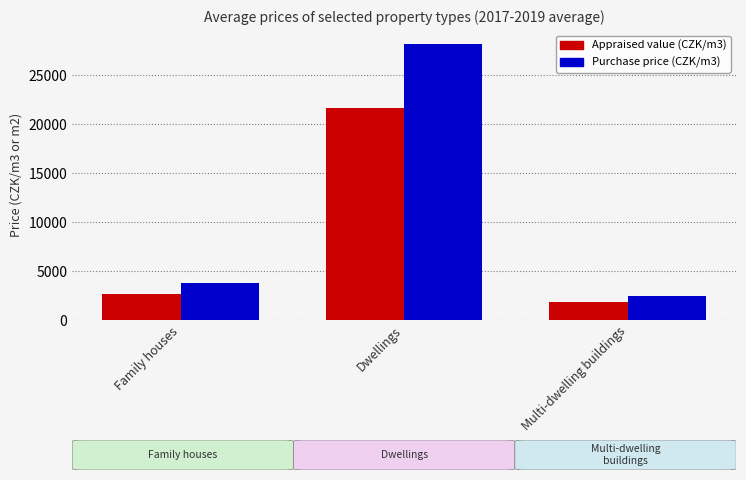

Which series has the largest total across all categories?

Purchase price (CZK/m3)